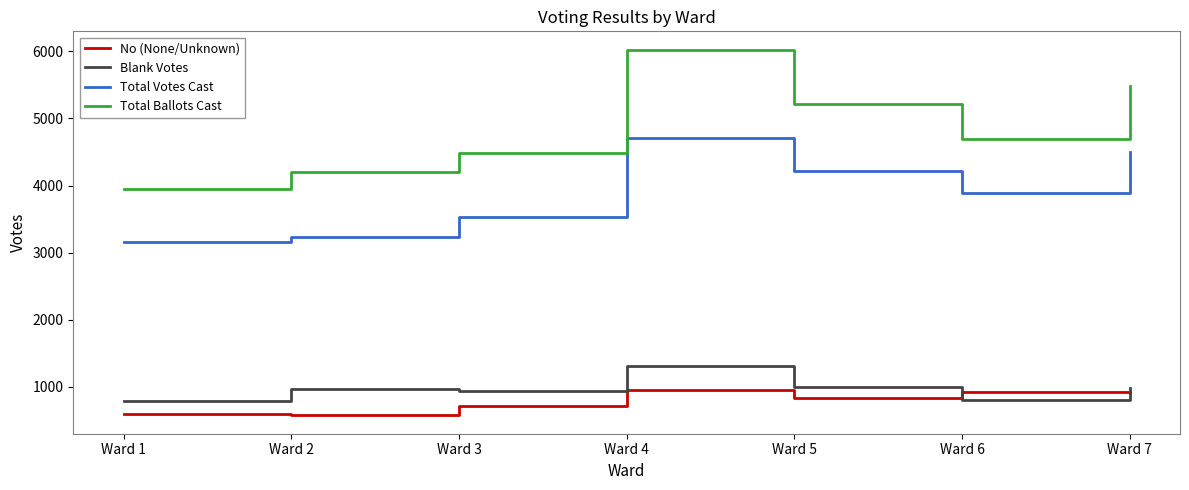

Which series has the largest range (max minus min)?

Total Ballots Cast